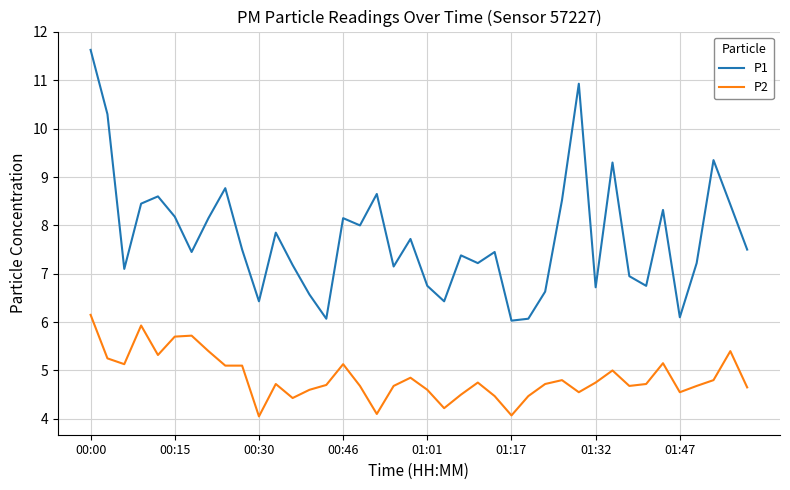

What is the highest value of the P1 series?

11.6